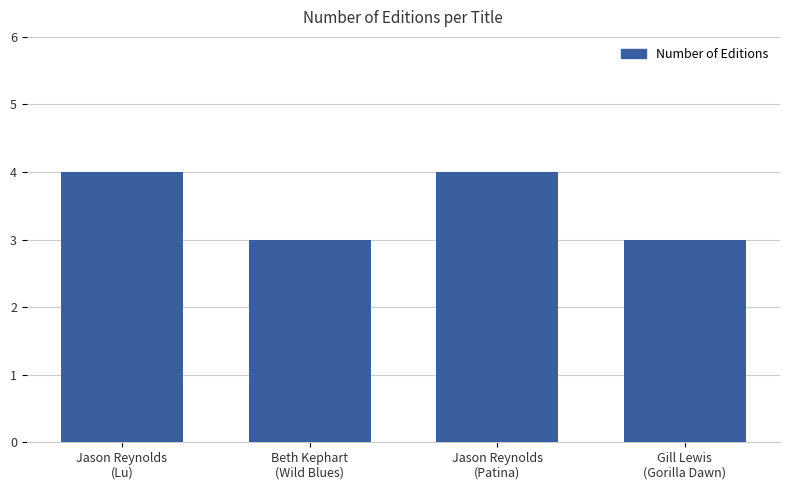

How many categories are shown in the chart?

4